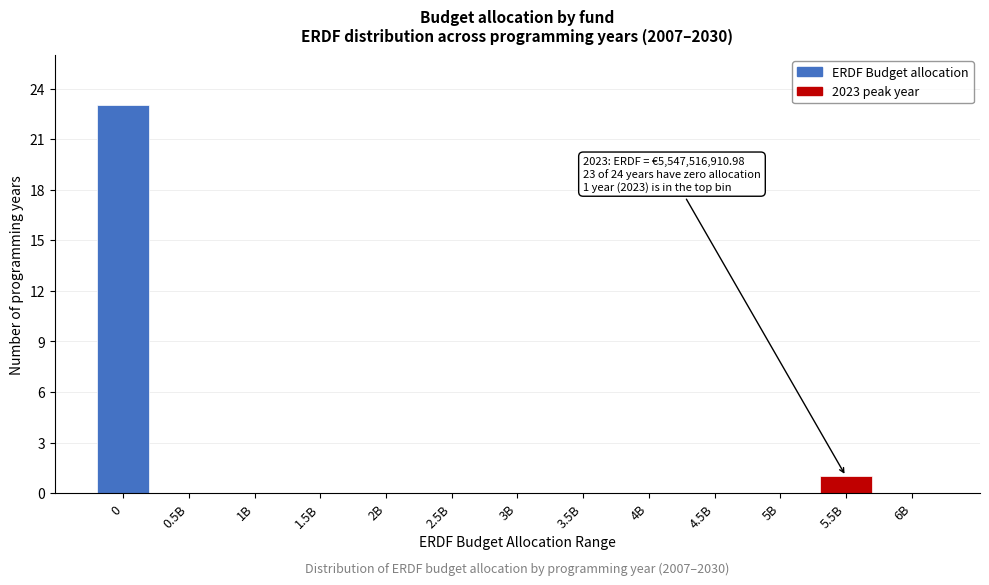

Reading left to right, what are all the values shown in this chart?

0=23	0.5B=0	1B=0	1.5B=0	2B=0	2.5B=0	3B=0	3.5B=0	4B=0	4.5B=0	5B=0	5.5B=1	6B=0